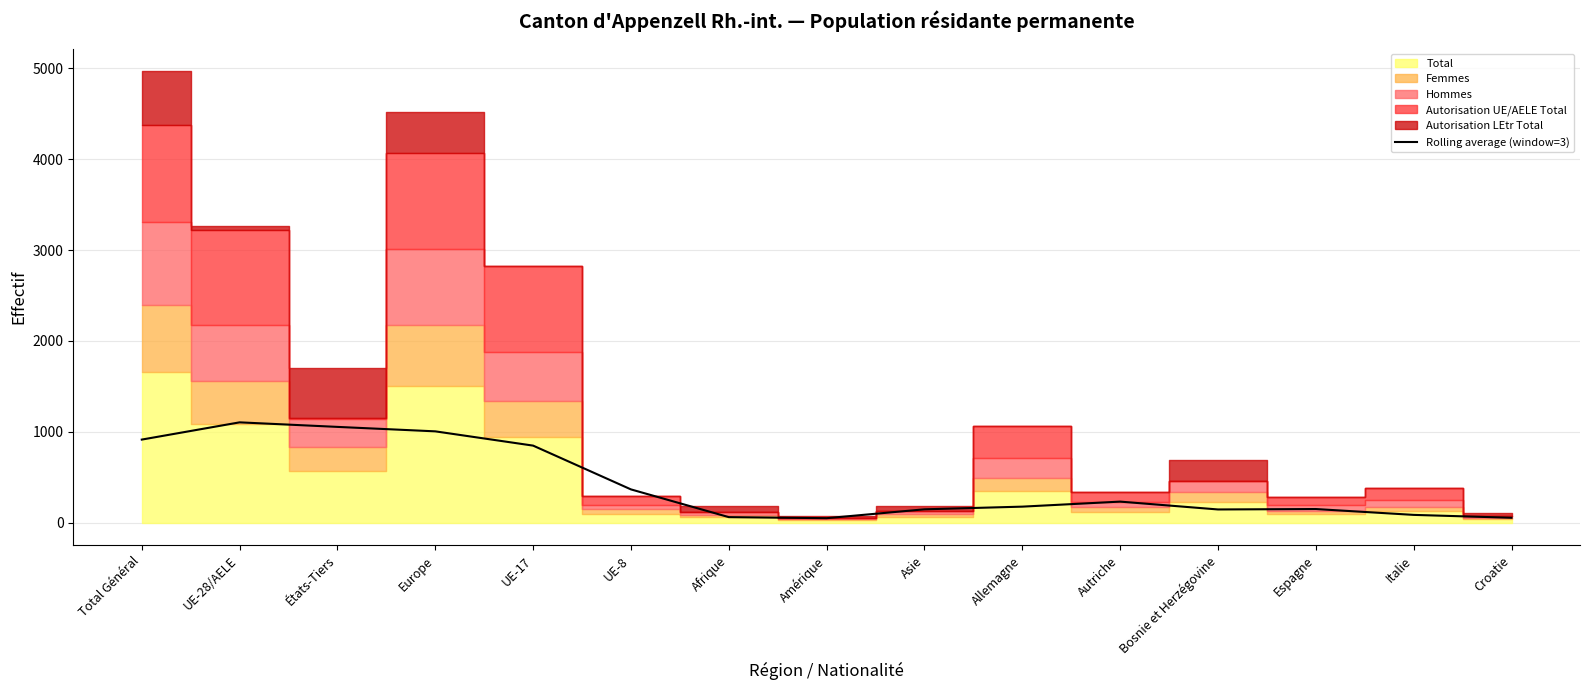

Does the chart have visible grid lines?

Yes